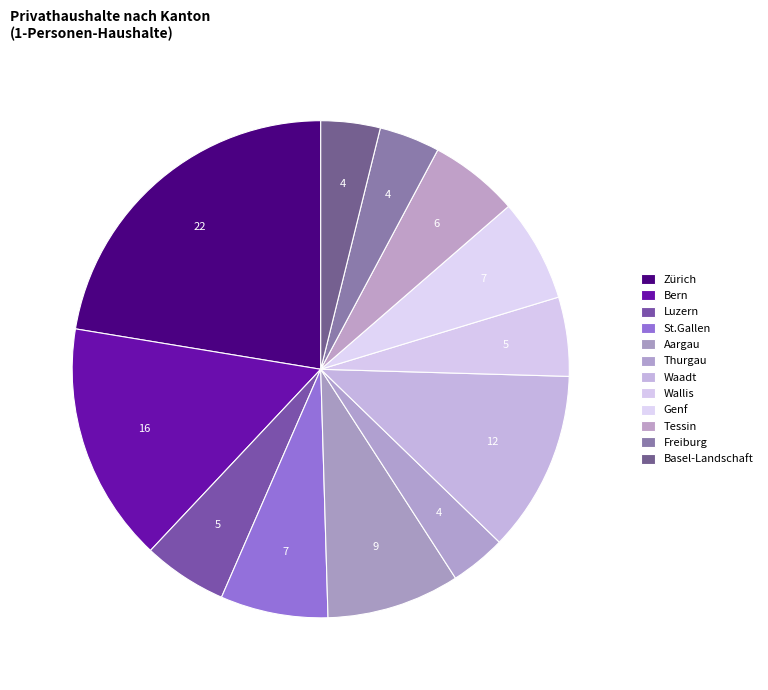

Is there a majority slice in this chart?

No